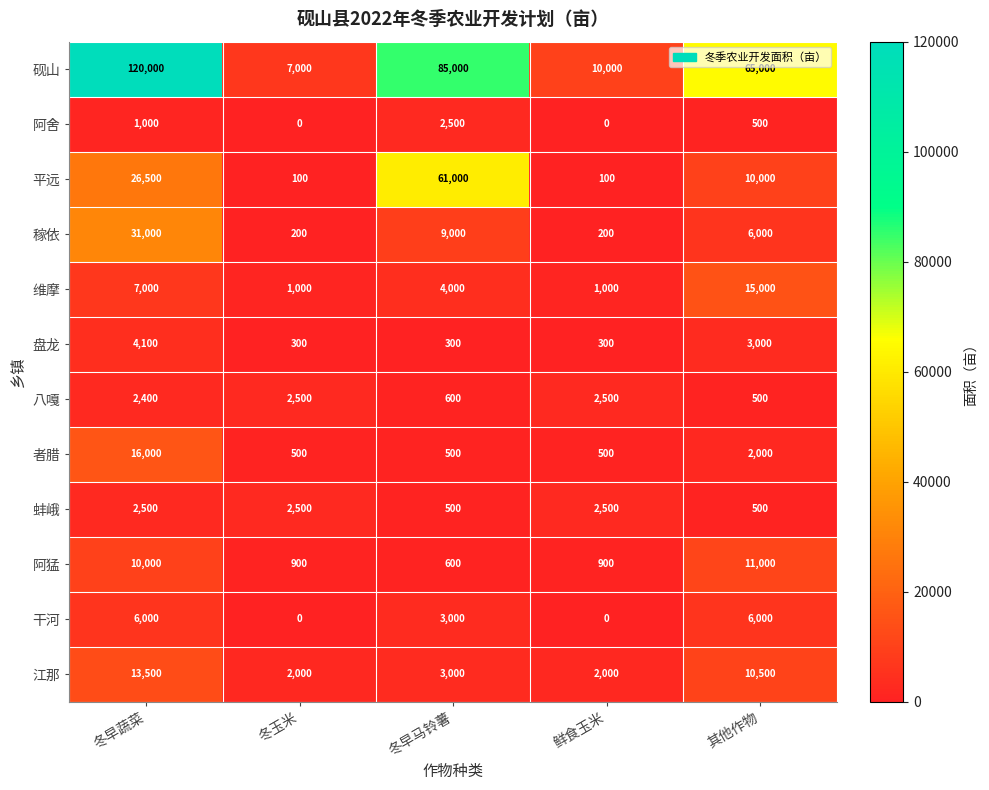

True or false: 阿猛 has a value of 3820 at 冬早蔬菜.

False